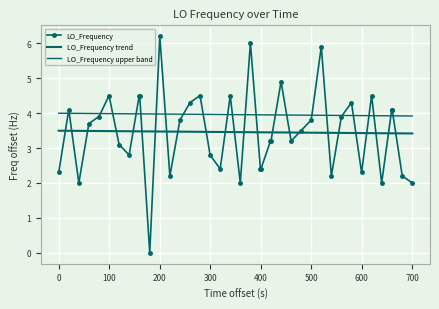

How many values in the LO_Frequency series are below 3?

15